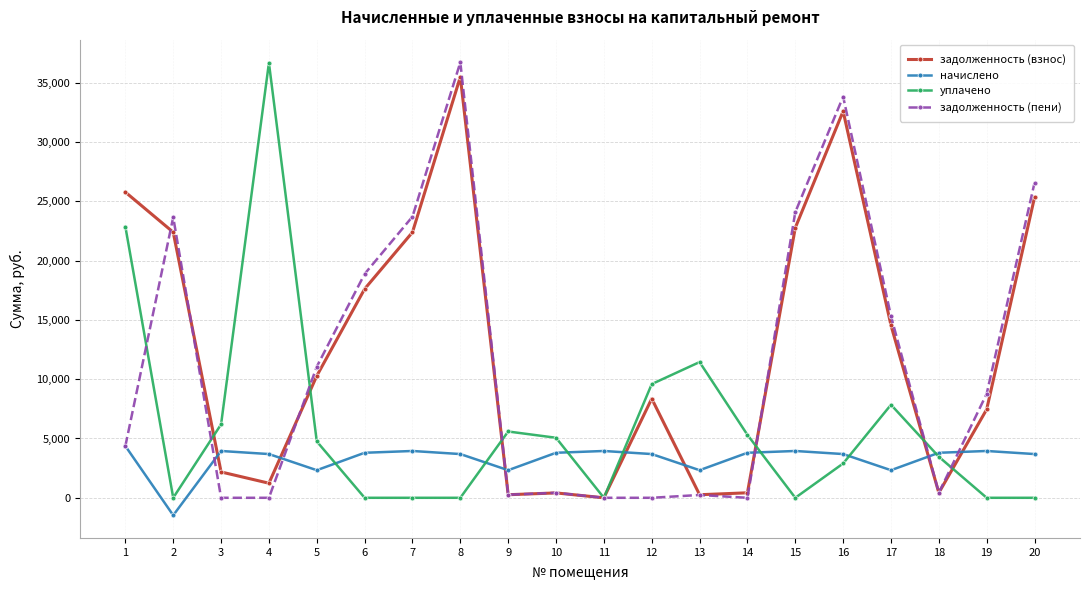

How many intersections are there between начислено and задолженность (взнос)?

8